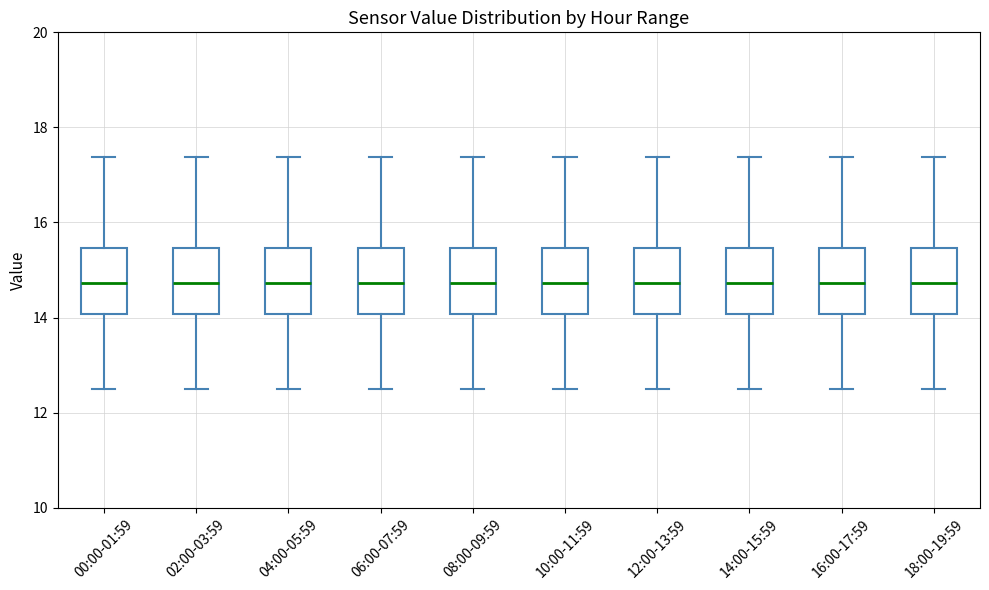

Reading left to right, transcribe this box plot: for each box, give where its median line is, the range the box spans, and where its two whiskers end, as read against the y-axis. The values are not printed on the chart, so give them approximately, as read against the axis.

00:00-01:59: median 14.8, box 14.0 to 15.4, whiskers 12.6 to 17.4
02:00-03:59: median 14.8, box 14.0 to 15.4, whiskers 12.6 to 17.4
04:00-05:59: median 14.8, box 14.0 to 15.4, whiskers 12.6 to 17.4
06:00-07:59: median 14.8, box 14.0 to 15.4, whiskers 12.6 to 17.4
08:00-09:59: median 14.8, box 14.0 to 15.4, whiskers 12.6 to 17.4
10:00-11:59: median 14.8, box 14.0 to 15.4, whiskers 12.6 to 17.4
12:00-13:59: median 14.8, box 14.0 to 15.4, whiskers 12.6 to 17.4
14:00-15:59: median 14.8, box 14.0 to 15.4, whiskers 12.6 to 17.4
16:00-17:59: median 14.8, box 14.0 to 15.4, whiskers 12.6 to 17.4
18:00-19:59: median 14.8, box 14.0 to 15.4, whiskers 12.6 to 17.4